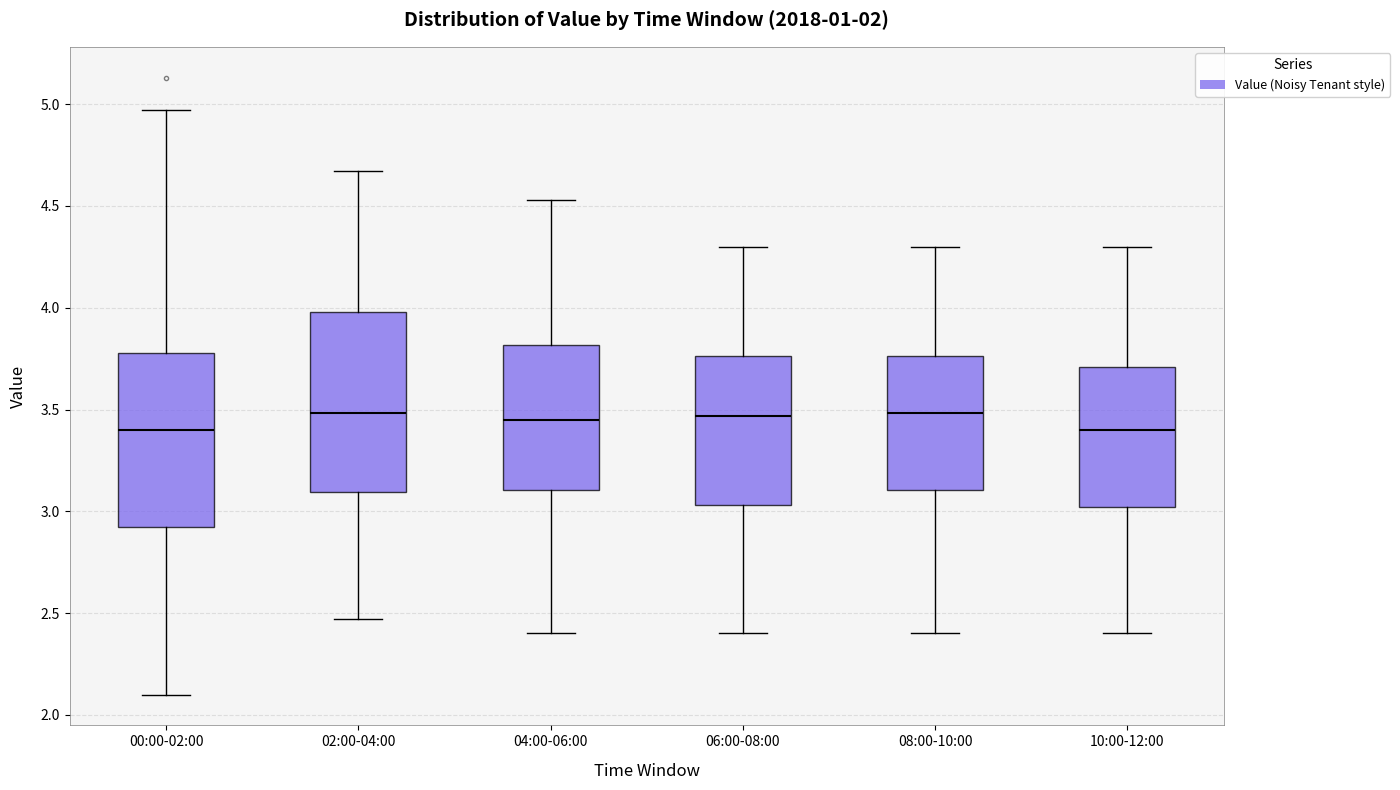

Where does the upper whisker of the box for 06:00-08:00 end on the y-axis? The values are not printed on the chart, so give them approximately, as read against the axis.

4.30